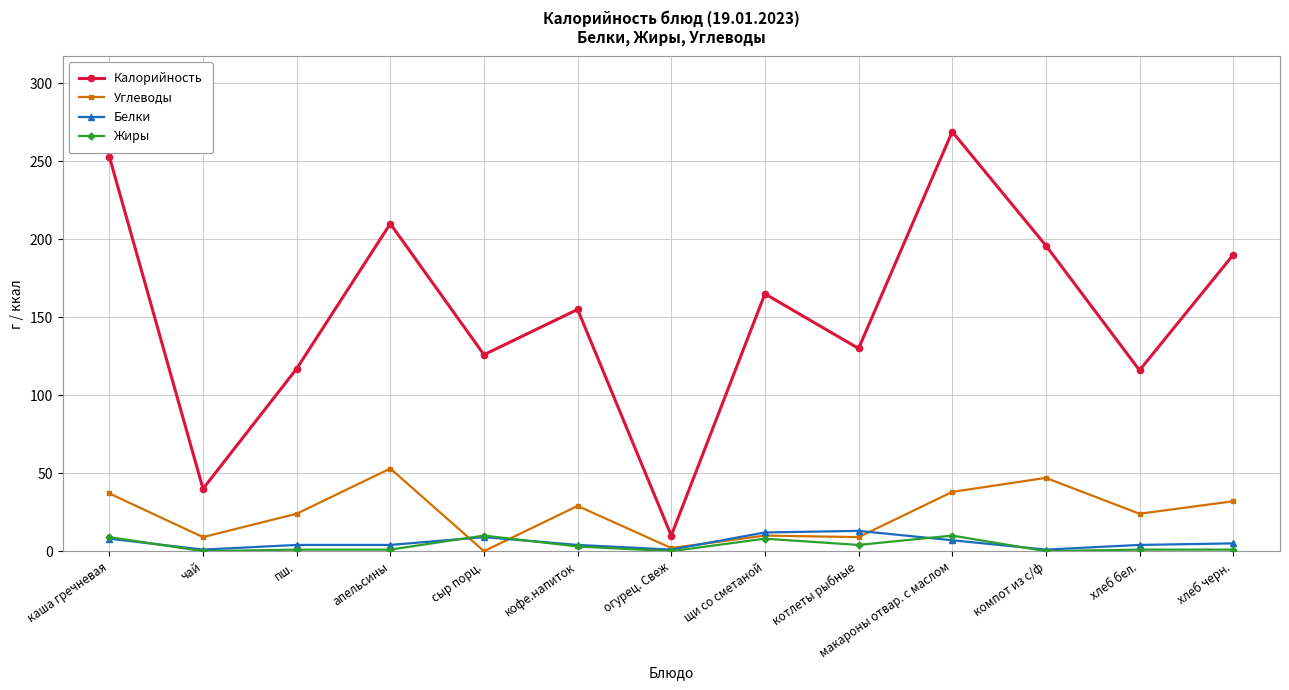

Which category has the highest value across all series?

макароны отвар. с маслом